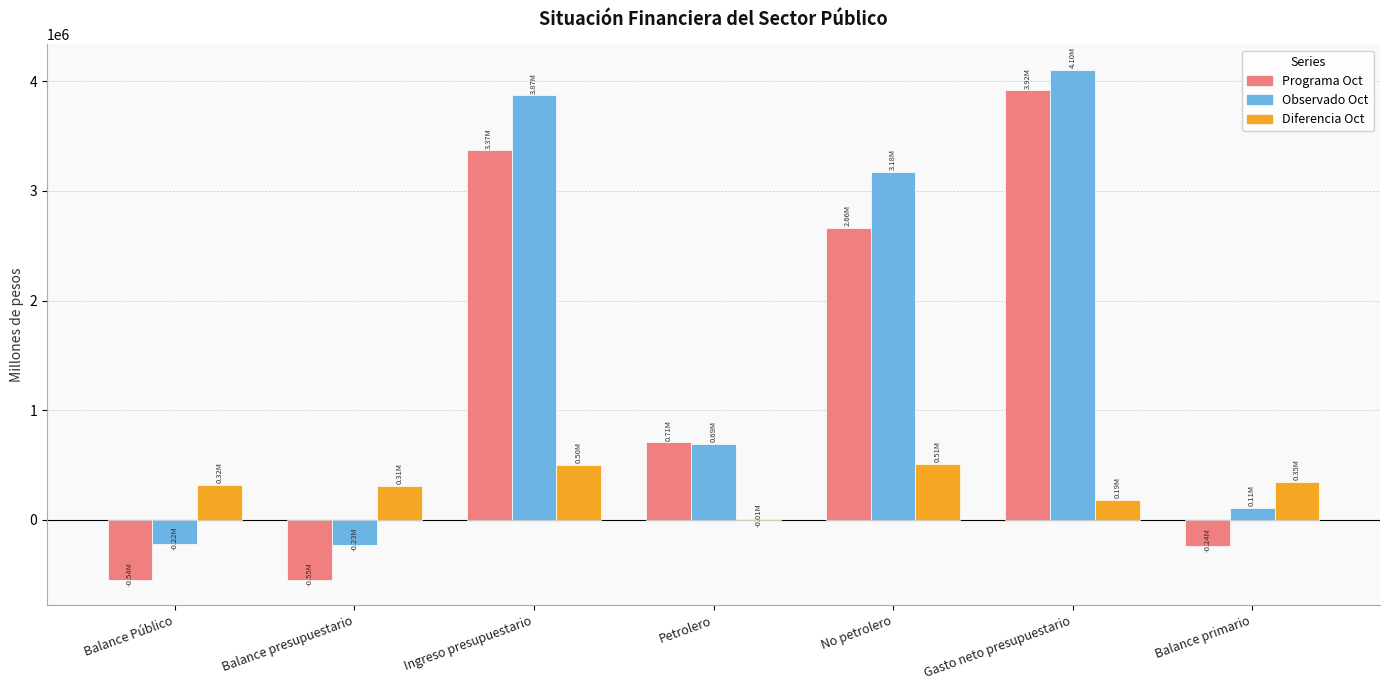

What is the sum of all Diferencia Oct values?

2167395.2